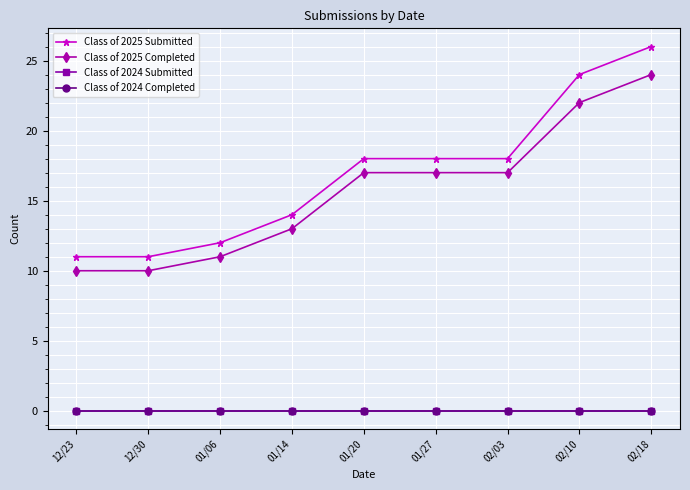

Does the chart display data point markers on the line(s)?

Yes